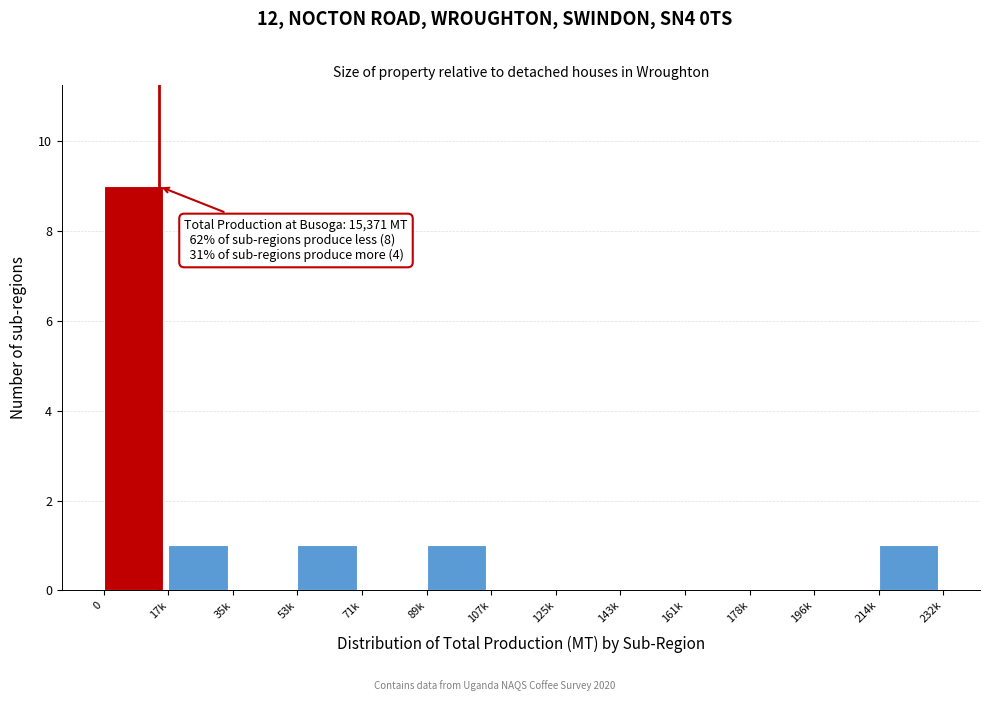

Reading left to right, list all the values displayed in this chart.

0=9	17k=1	35k=0	53k=1	71k=0	89k=1	107k=0	125k=0	143k=0	161k=0	178k=0	196k=0	214k=1